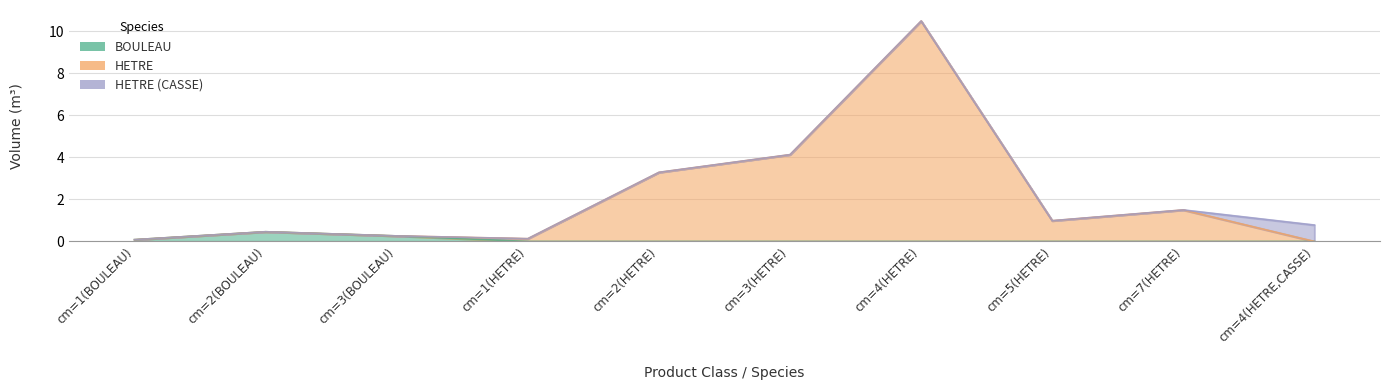

What is the difference between the HETRE values at cm=1(BOULEAU) and cm=4(HETRE)?

10.4